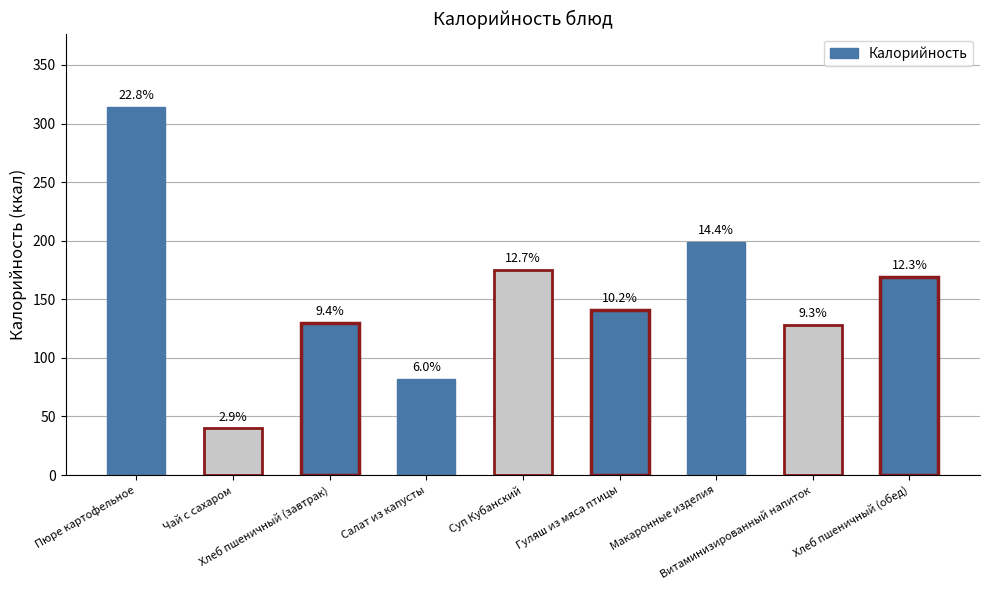

Does the chart contain any negative values?

No